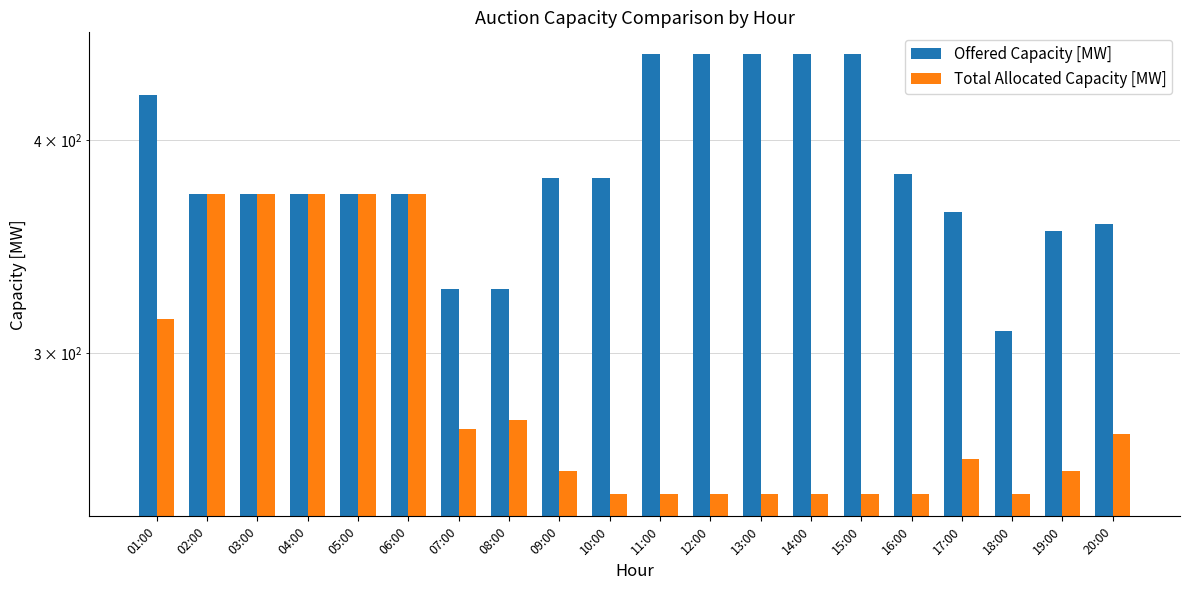

What is the difference between the maximum and minimum values in the Offered Capacity [MW] series?

140